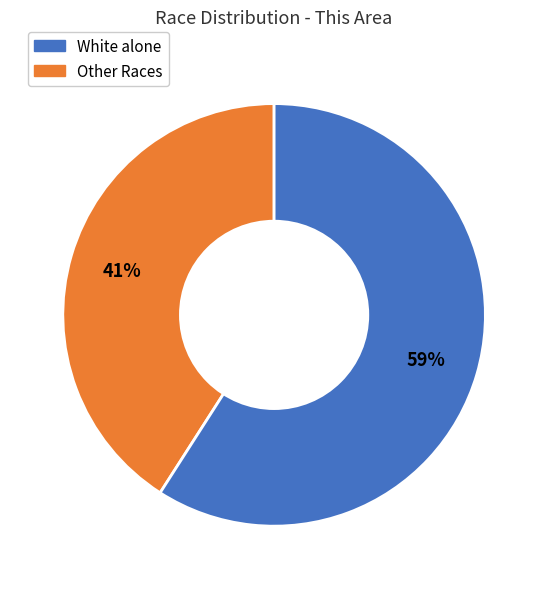

How many slices are in this pie chart?

2